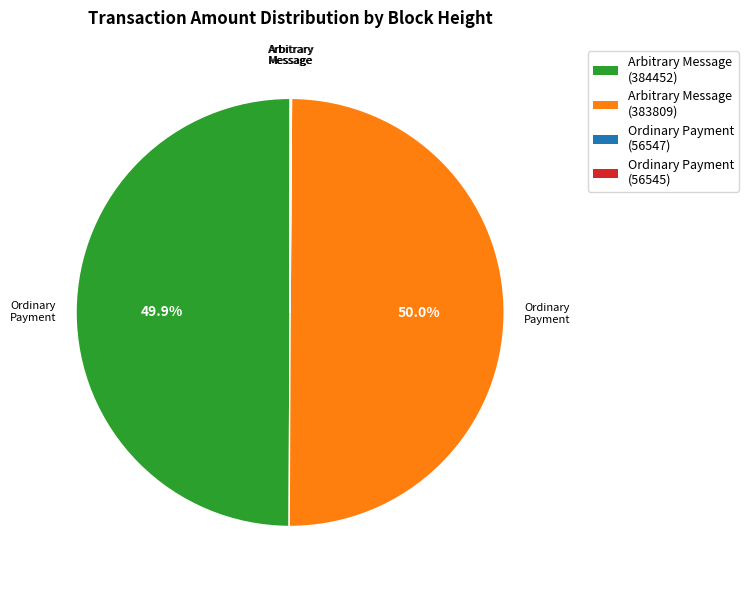

Approximately how many times larger is the value at Arbitrary Message (383809) compared to Arbitrary Message (384452)?

1.0